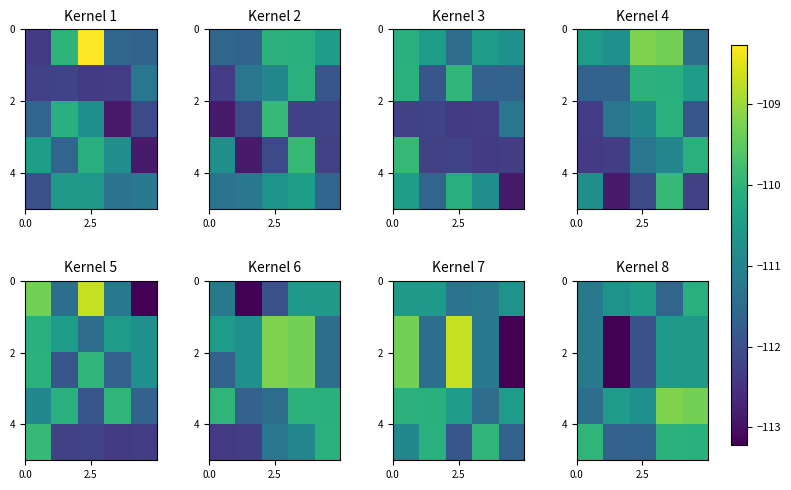

At how many categories does at least one series exceed -111?

5